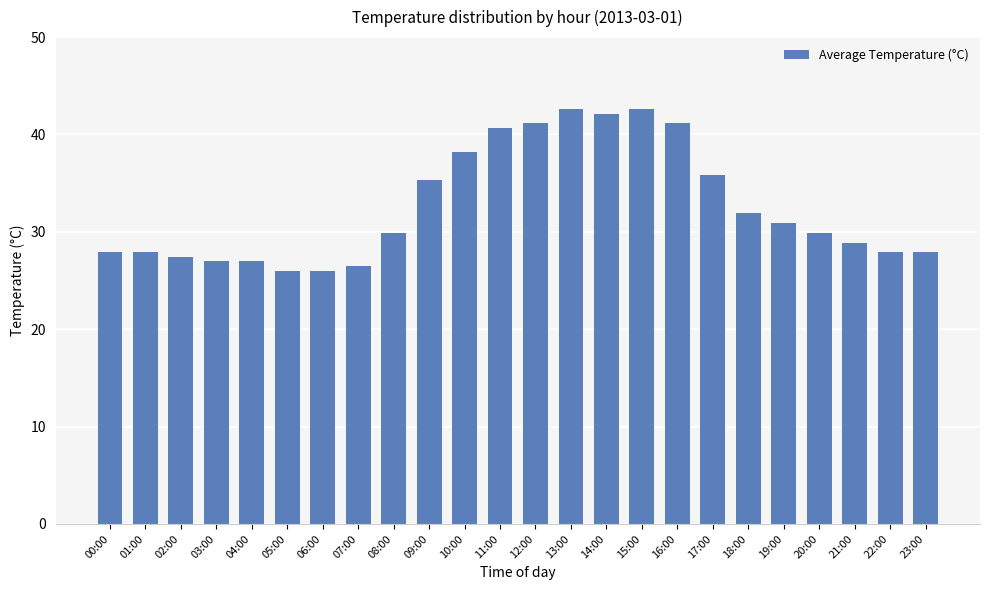

What is the average value?

32.6